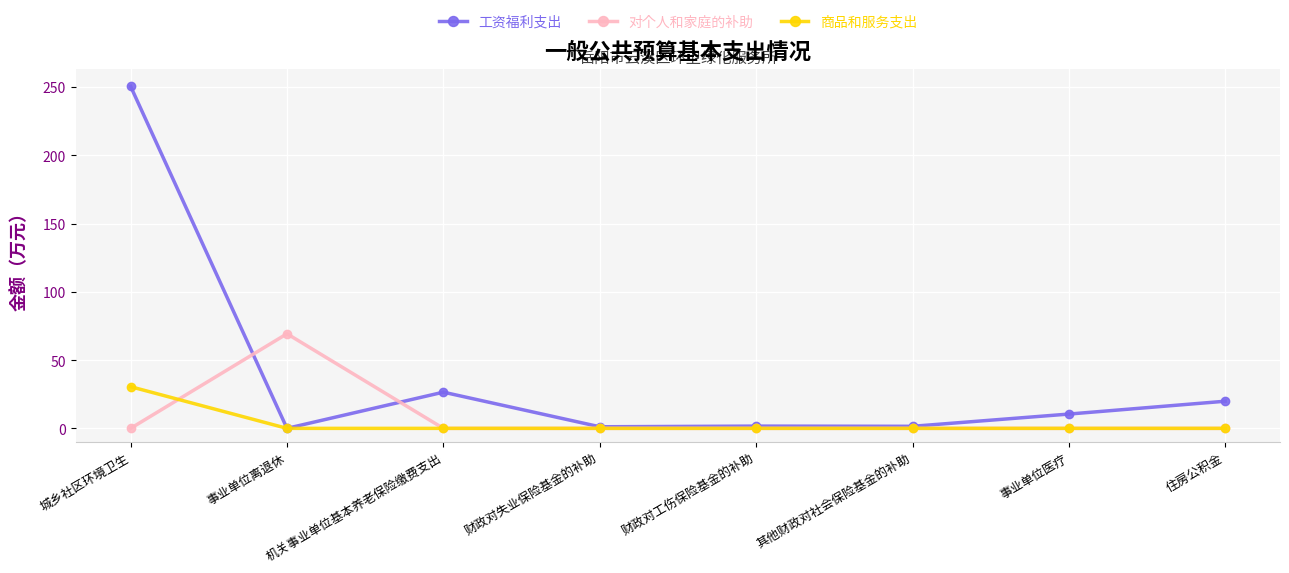

How many series are shown in this chart?

3